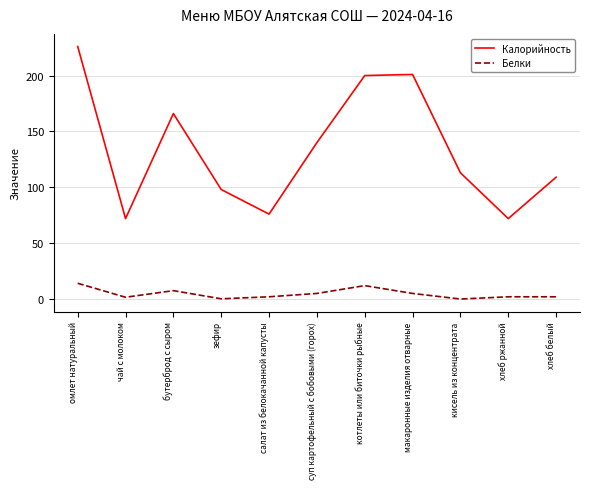

True or false: Калорийность has a value of 22.9 at кисель из концентрата.

False